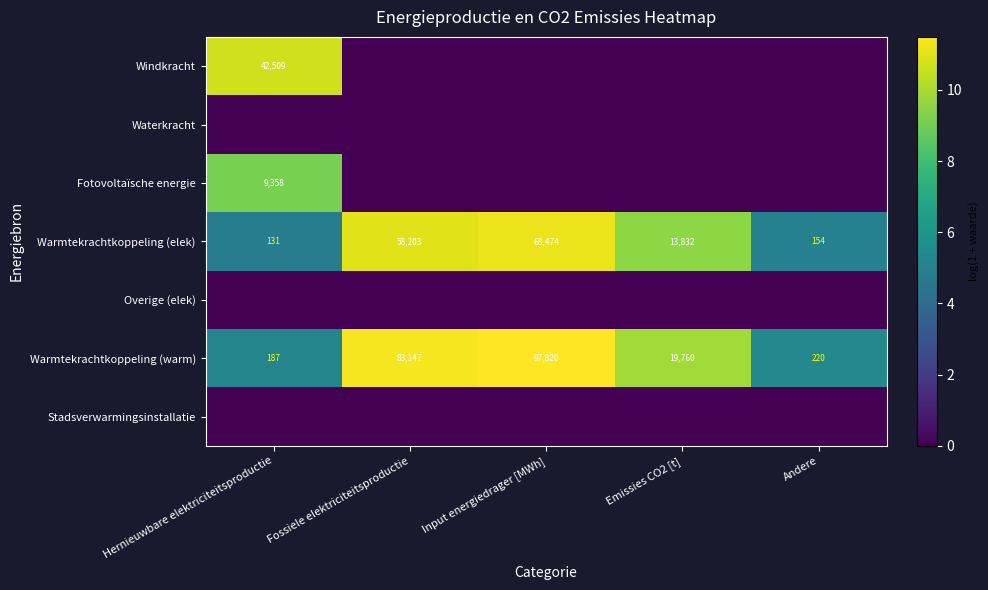

What is the difference between the maximum and minimum values in the Warmtekrachtkoppeling (warm) series?

97633